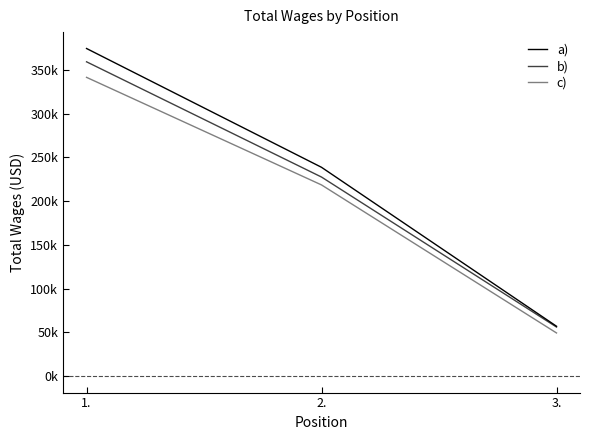

List the series in order of their peak value, highest first.

a), b), c)